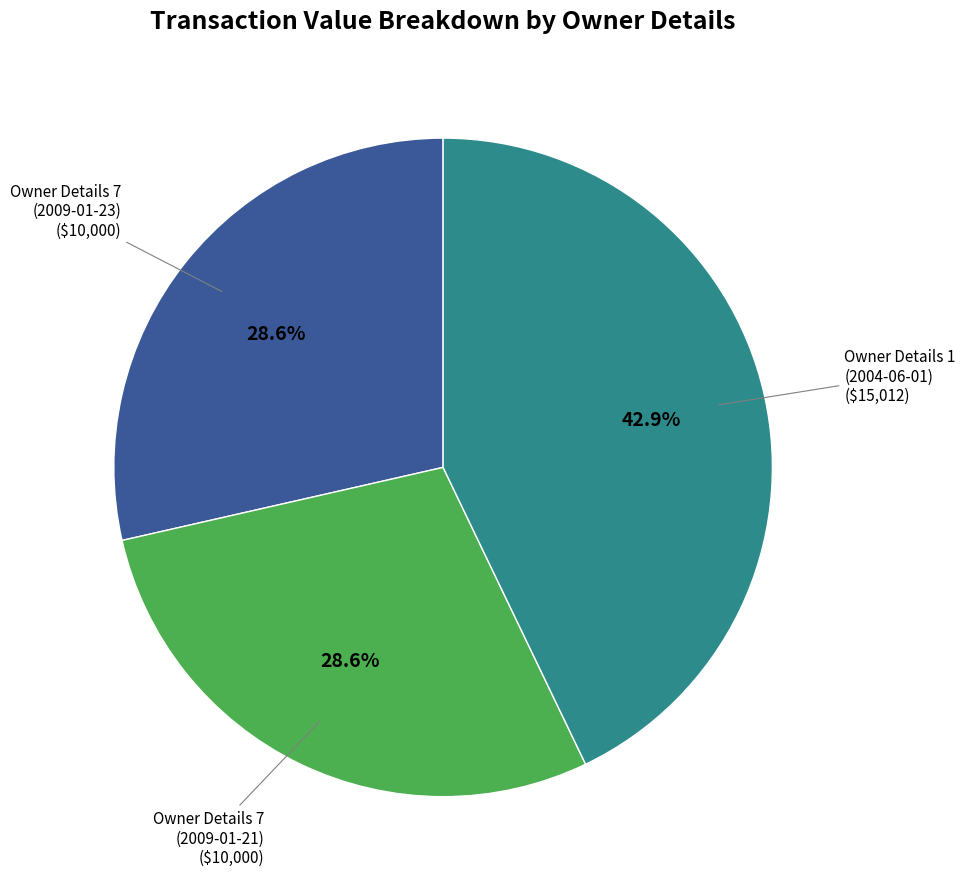

Which category has the biggest portion of the pie?

Owner Details 1 (2004-06-01)